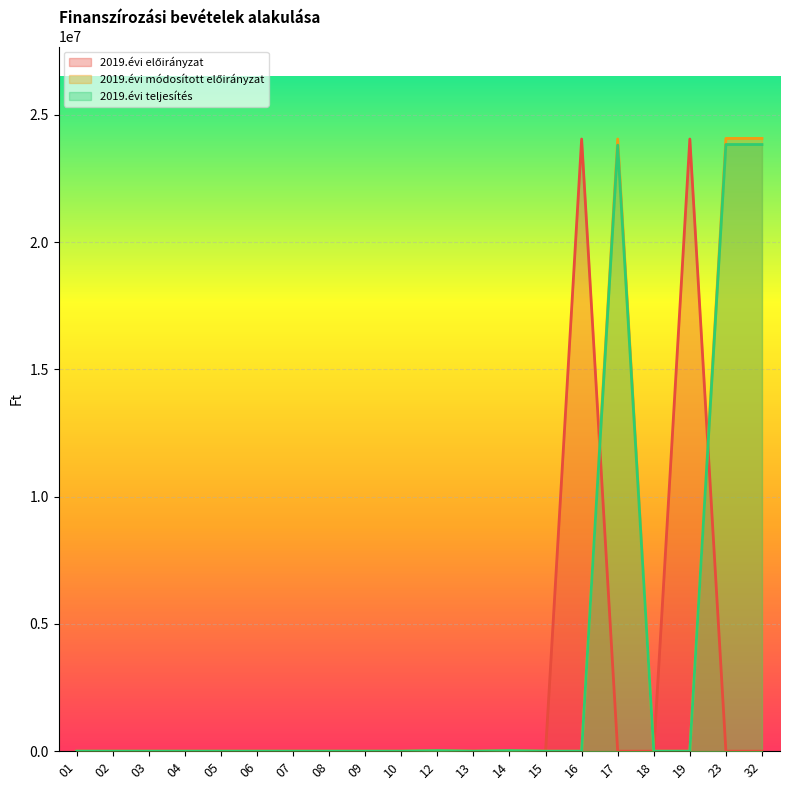

How many intersections are there between 2019.évi teljesítés and 2019.évi előirányzat?

2